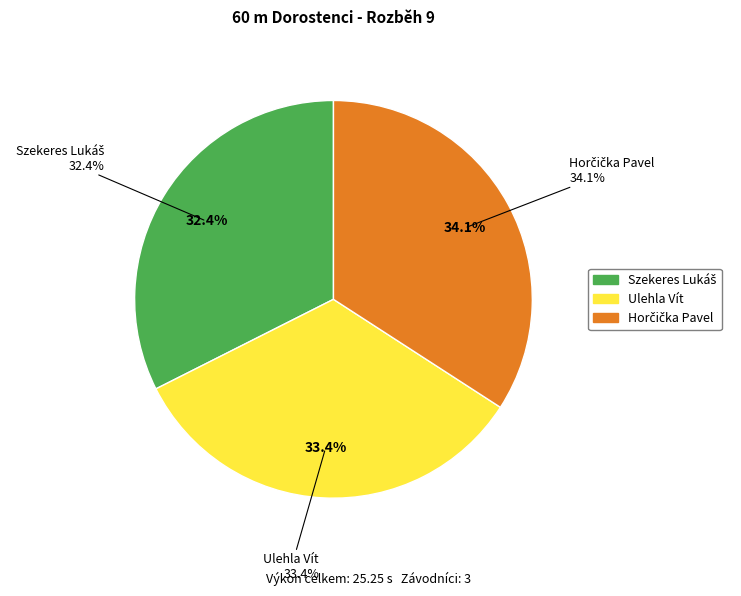

True or false: Szekeres Lukáš accounts for 27% of the total.

False